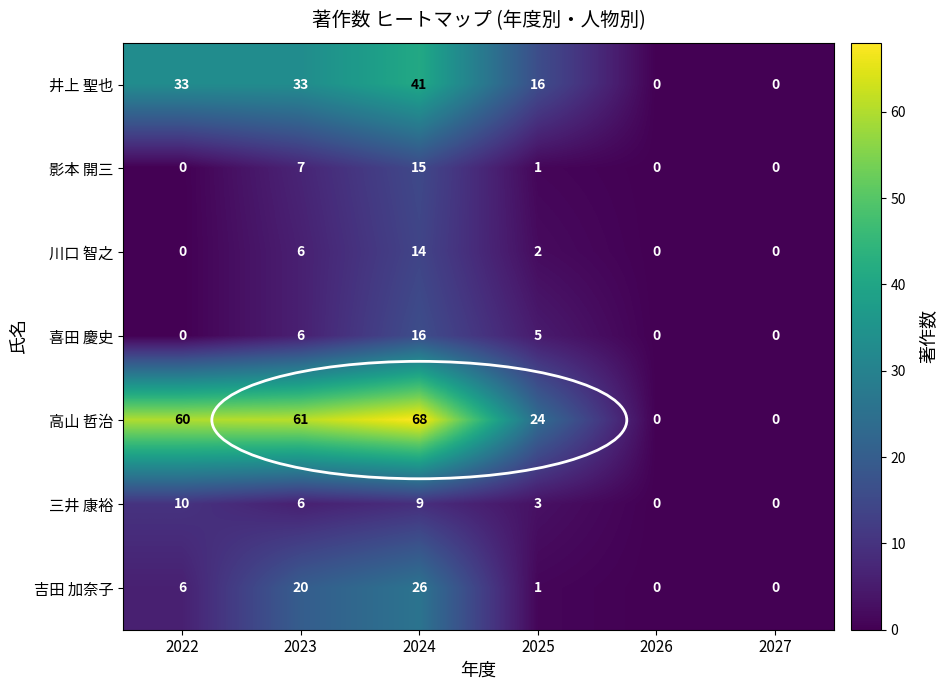

Is it true that 高山 哲治 equals 0 at 2026?

True